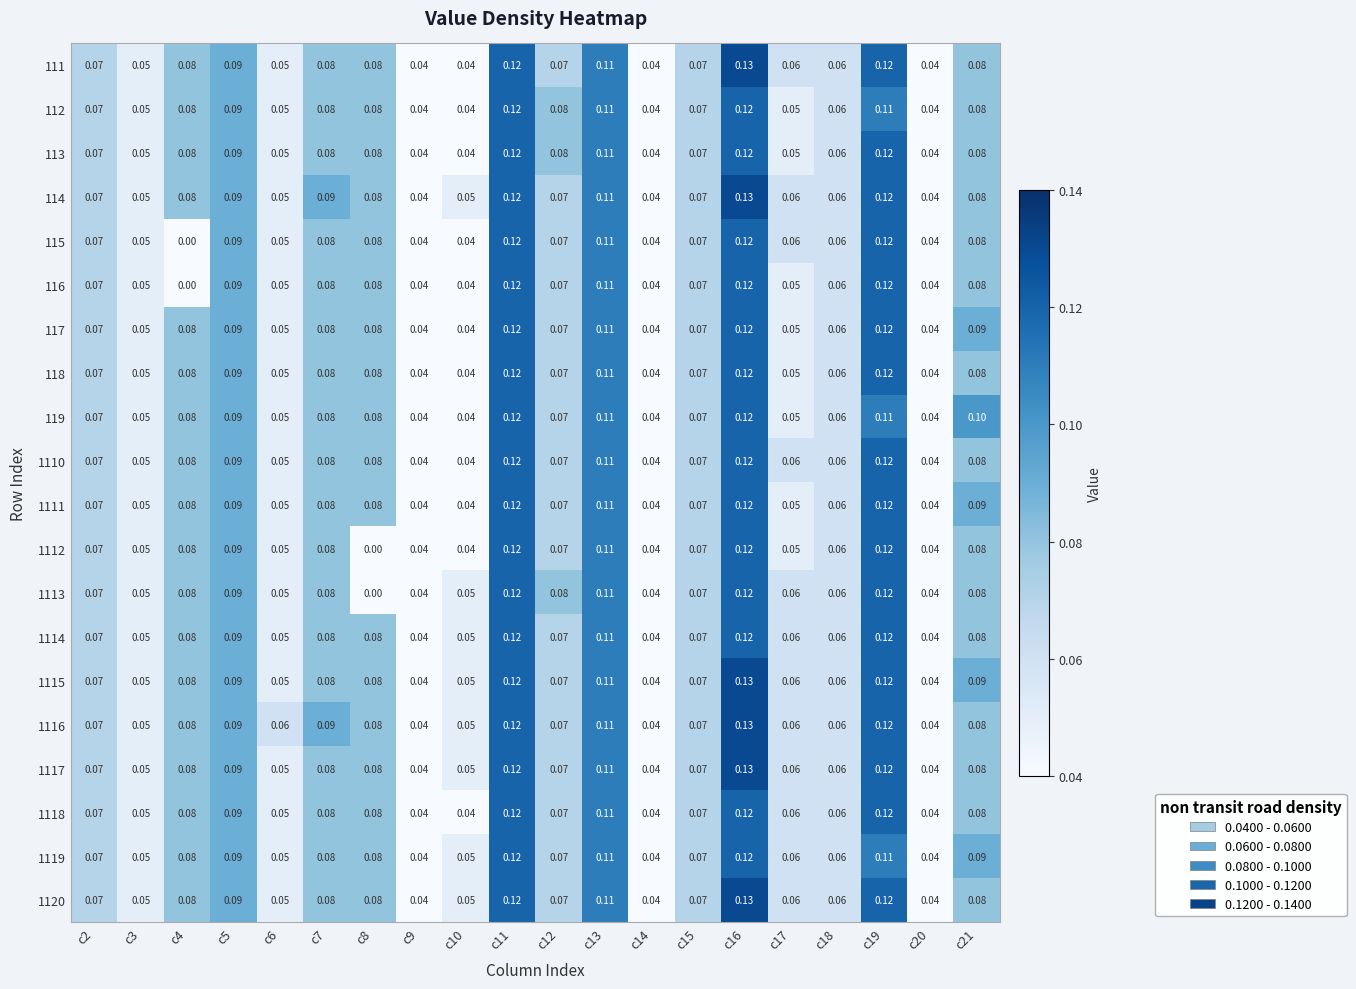

Count the number of categories in the chart.

20